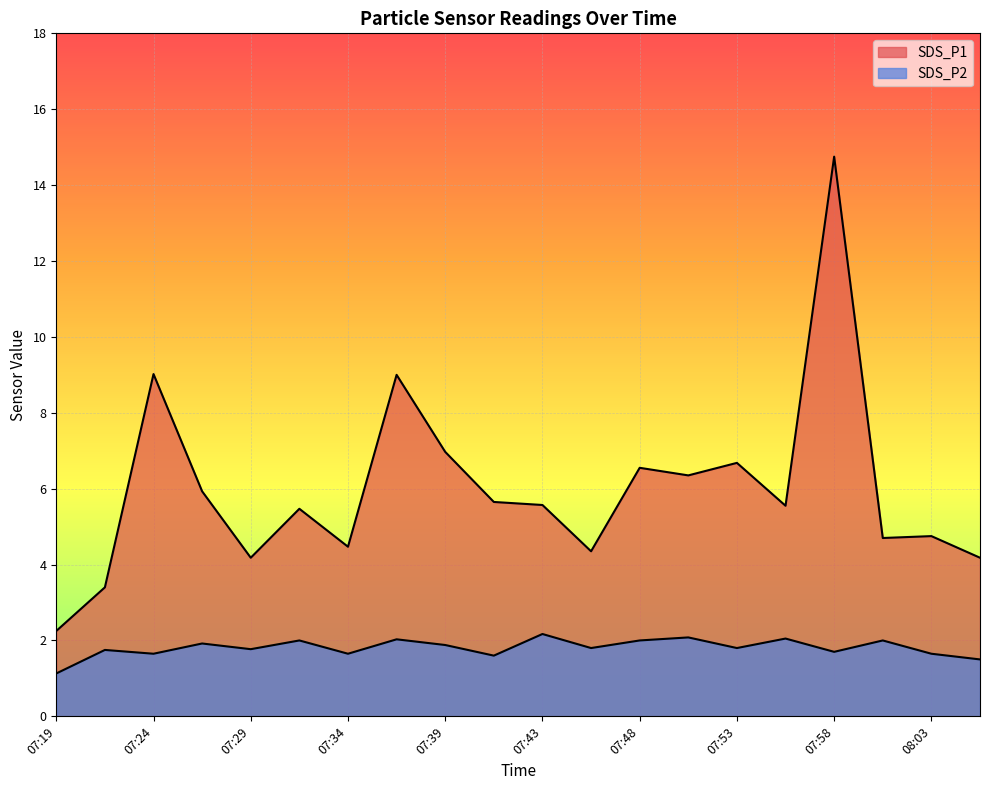

How many categories are shown in the chart?

20